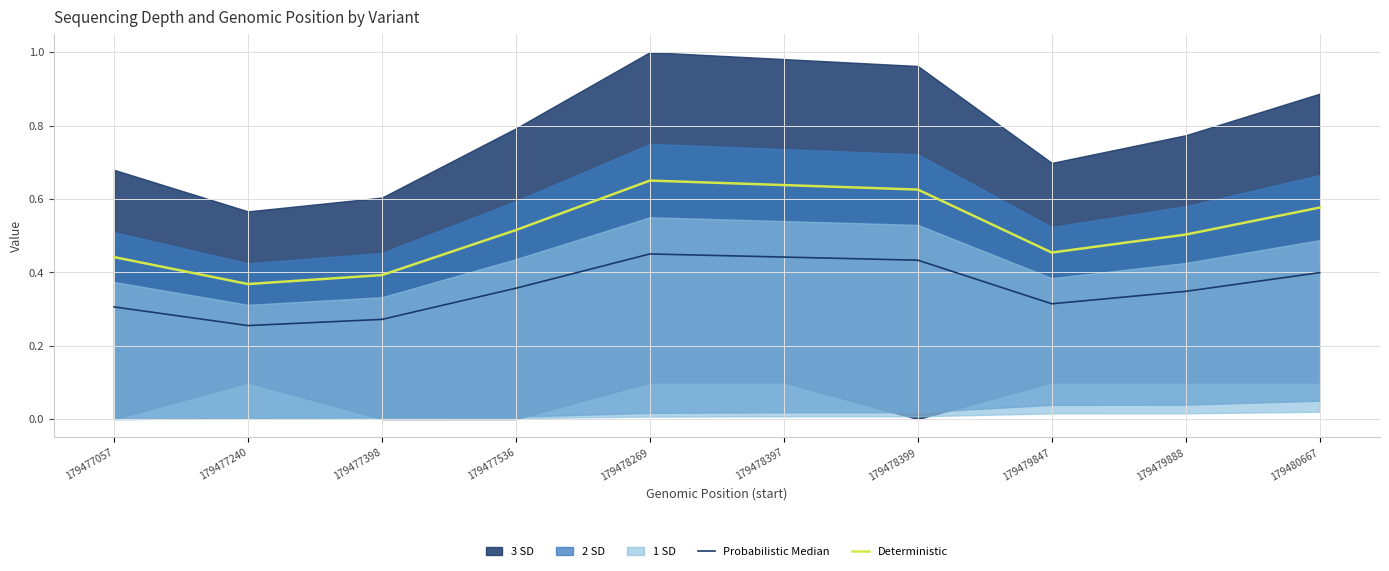

Which has a higher value, 179477057 or 179480667?

179480667